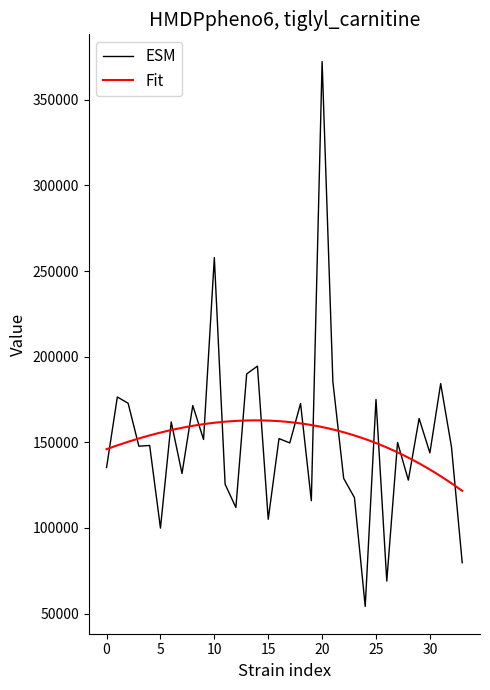

At which category does the data reach its first local valley?

3